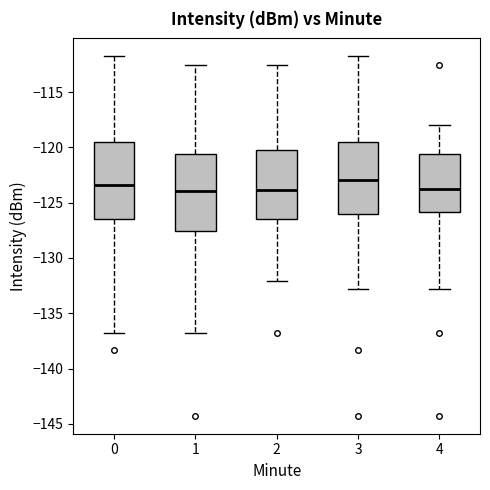

Reading left to right, read every box against the y-axis: the position of its median line, the range the box covers, and the ends of its whiskers. The values are not printed on the chart, so give them approximately, as read against the axis.

0: median -123.5, box -126.5 to -119.5, whiskers -137.0 to -112.0
1: median -124.0, box -127.5 to -120.5, whiskers -137.0 to -112.5
2: median -124.0, box -126.5 to -120.5, whiskers -132.0 to -112.5
3: median -123.0, box -126.0 to -119.5, whiskers -133.0 to -112.0
4: median -124.0, box -126.0 to -120.5, whiskers -133.0 to -118.0